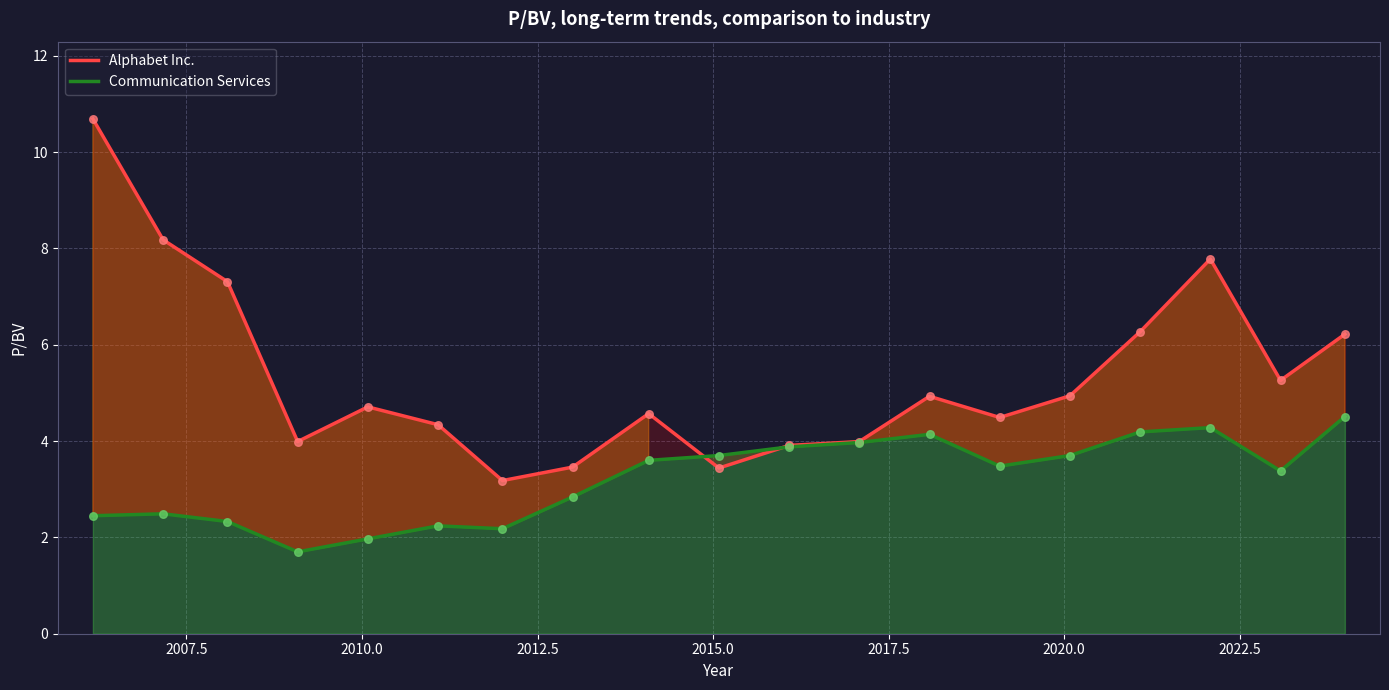

Which series contains the lowest Y value?

Communication Services